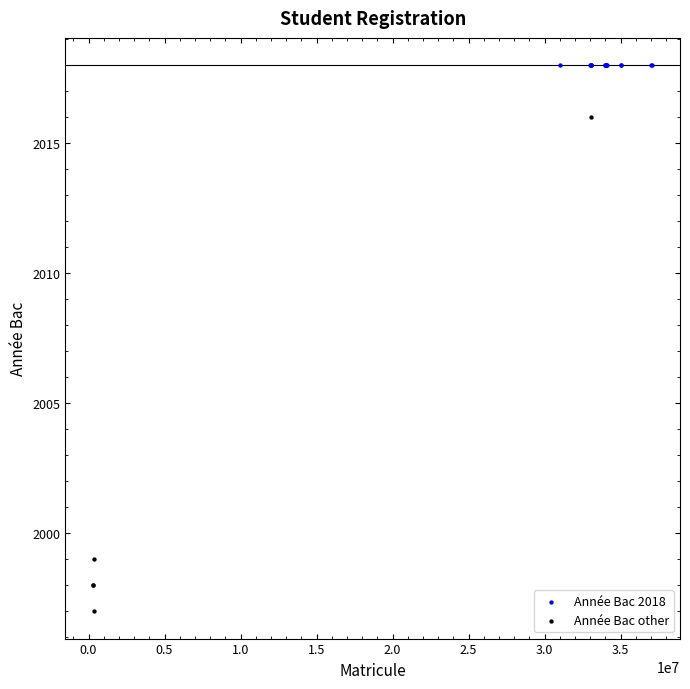

Which series reaches the maximum Y coordinate?

Année Bac 2018